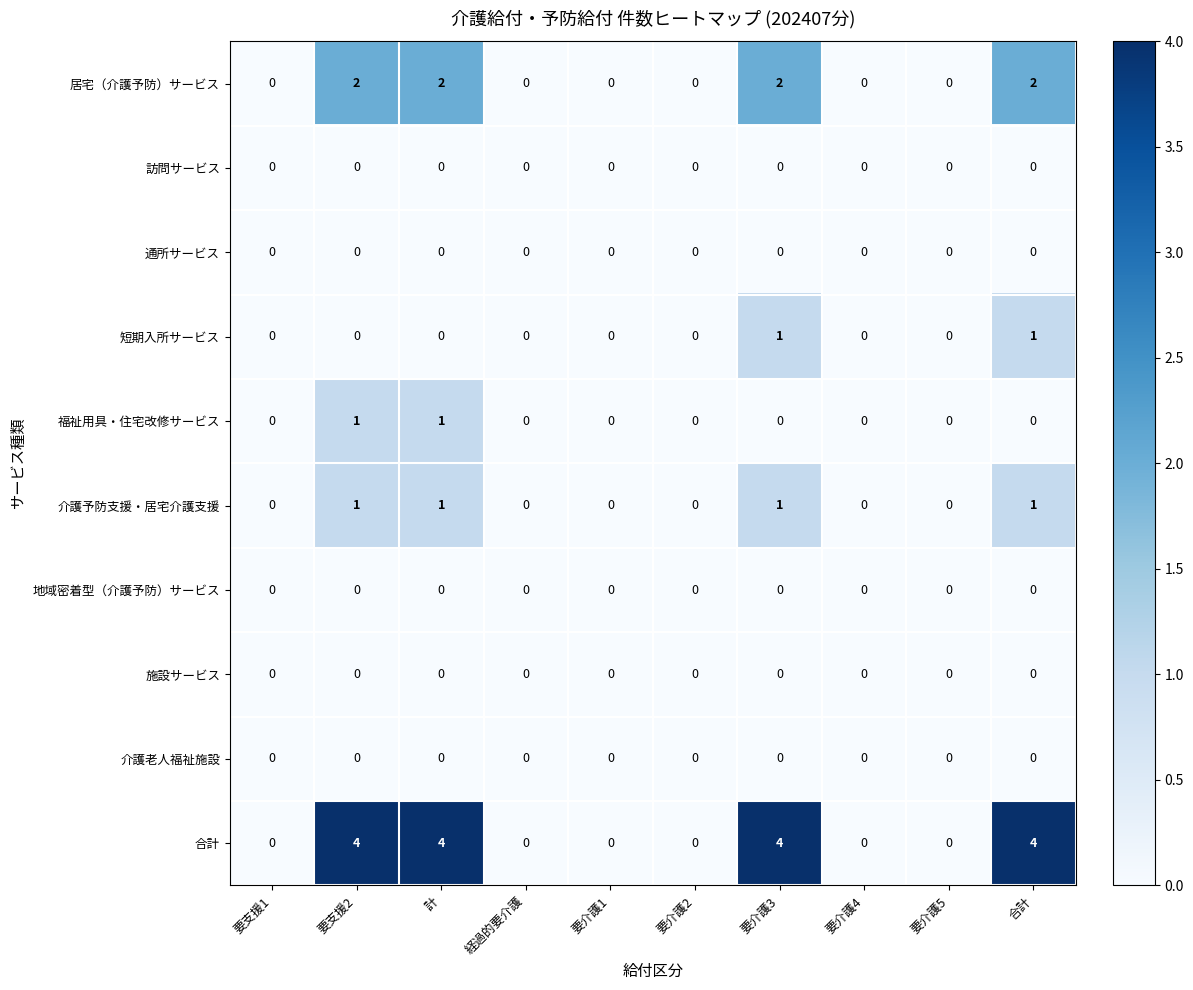

Which series has the largest total across all categories?

合計